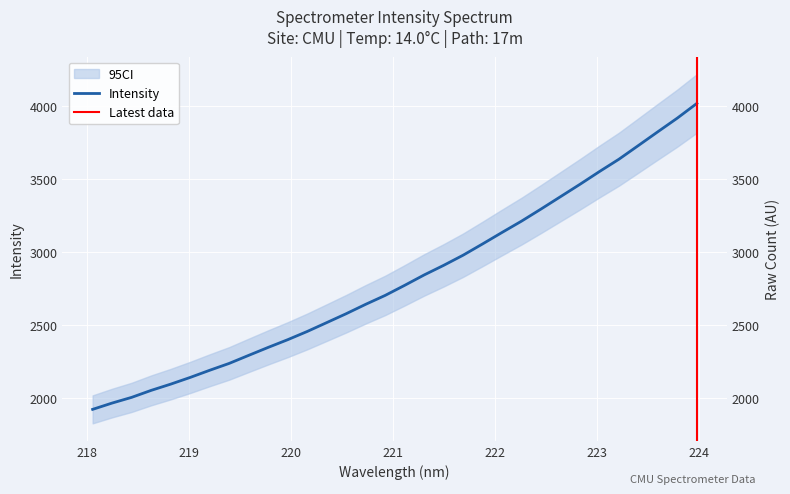

Where is the data nearest to the value 2970?

221.6902